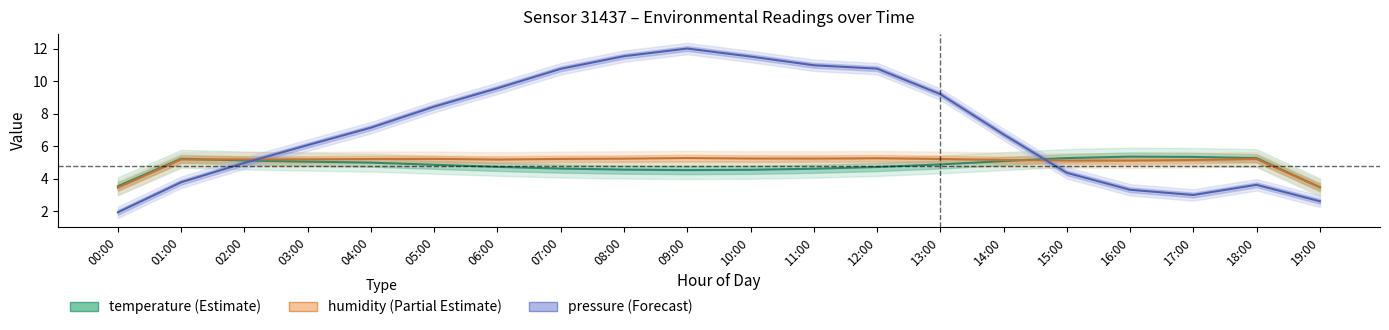

Rank the series at 16:00 from lowest to highest value.

pressure (scaled), humidity (scaled), temperature